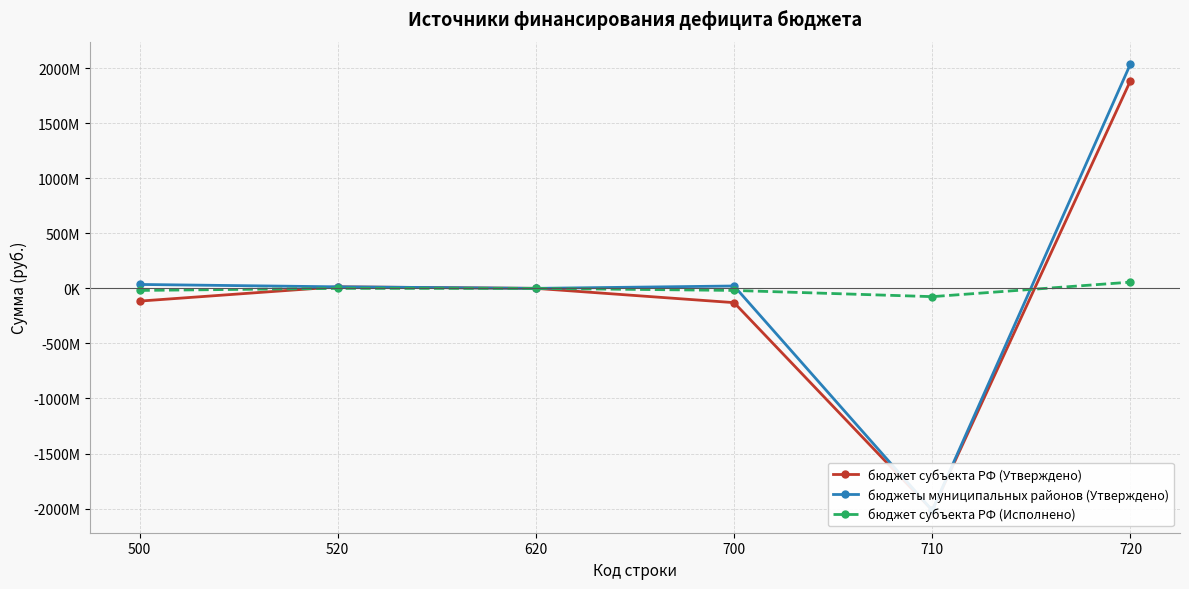

Reading right to left, extract all data points from this chart.

бюджет субъекта РФ (Утверждено): 720=1886056343.4	710=-2015768306.3	700=-129711963.0	620=0.0	520=14043100.0	500=-115668863.0
бюджеты муниципальных районов (Утверждено): 720=2038132043.4	710=-2016613382.8	700=21518660.6	620=0.0	520=14043100.0	500=35561760.6
бюджет субъекта РФ (Исполнено): 720=56468826.7	710=-75248716.1	700=-18779889.4	620=0.0	520=0.0	500=-18779889.4